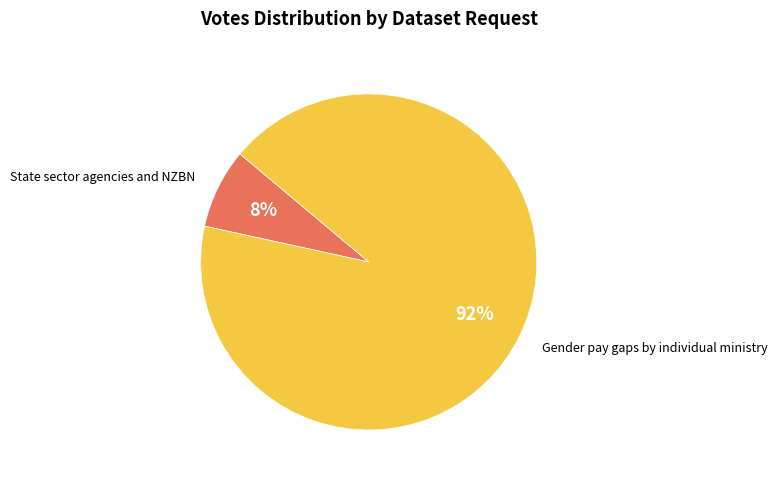

Is there any slice that represents more than half of the pie?

Yes